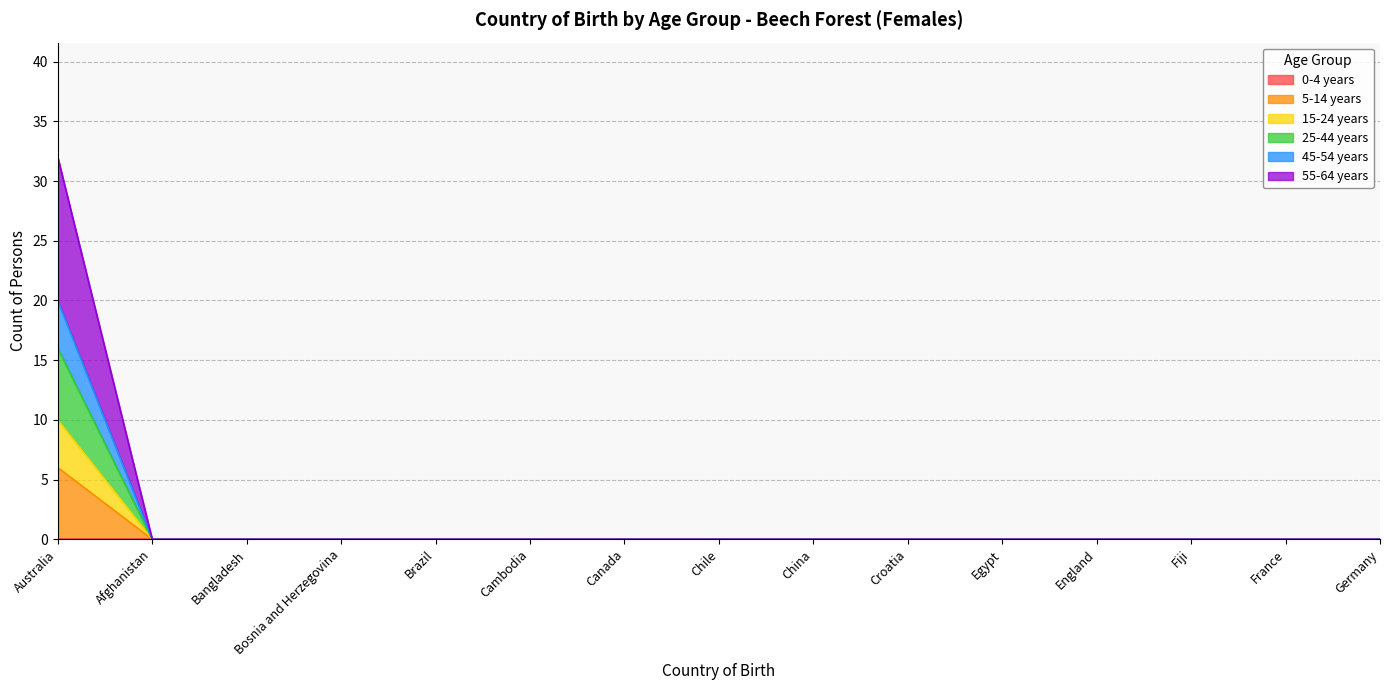

True or false: 45-54 years has more than 2 interior local peaks.

False